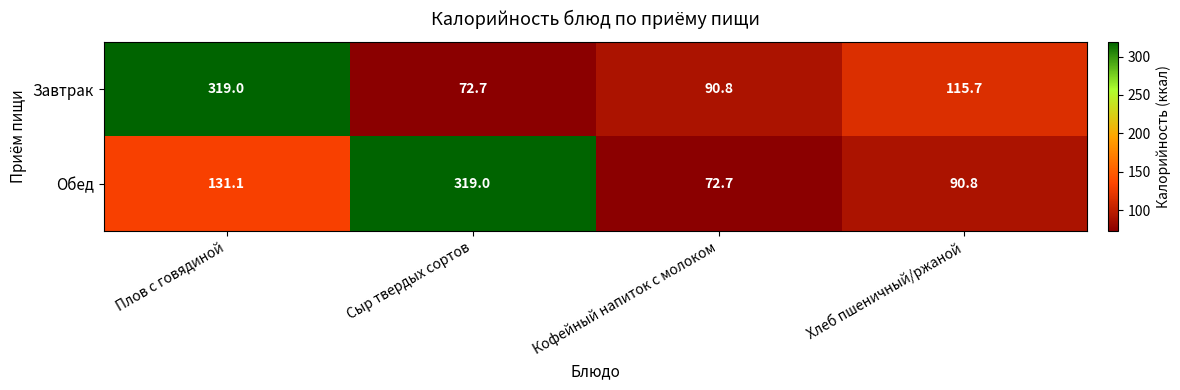

Where does the Завтрак series first go above 115?

Плов с говядиной